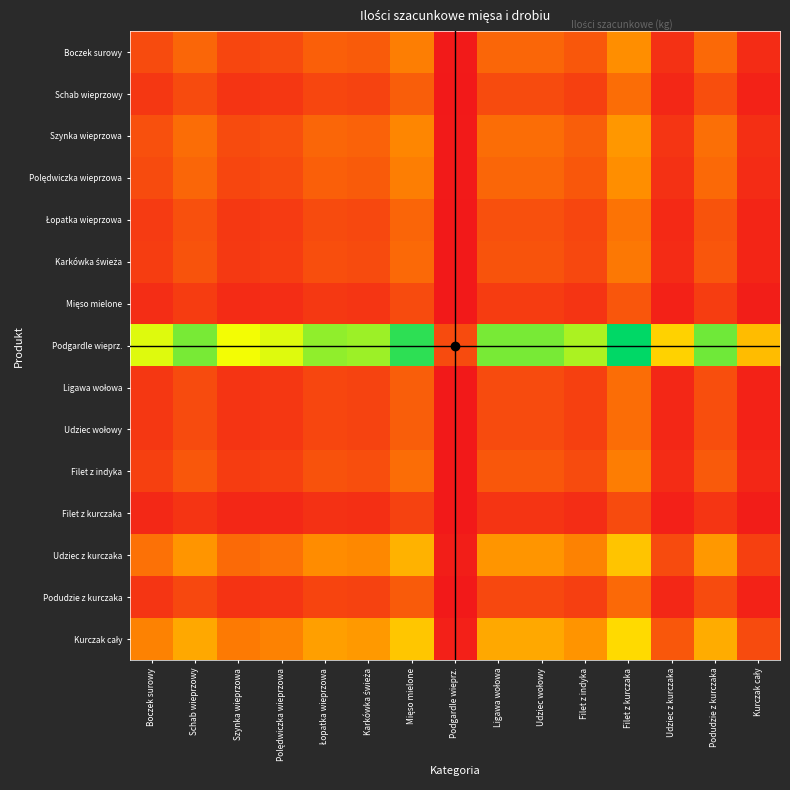

Count the number of data series in this chart.

15